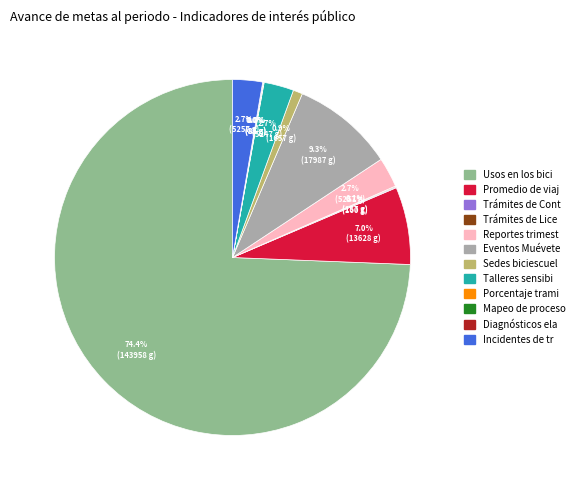

Is there a majority slice in this chart?

Yes